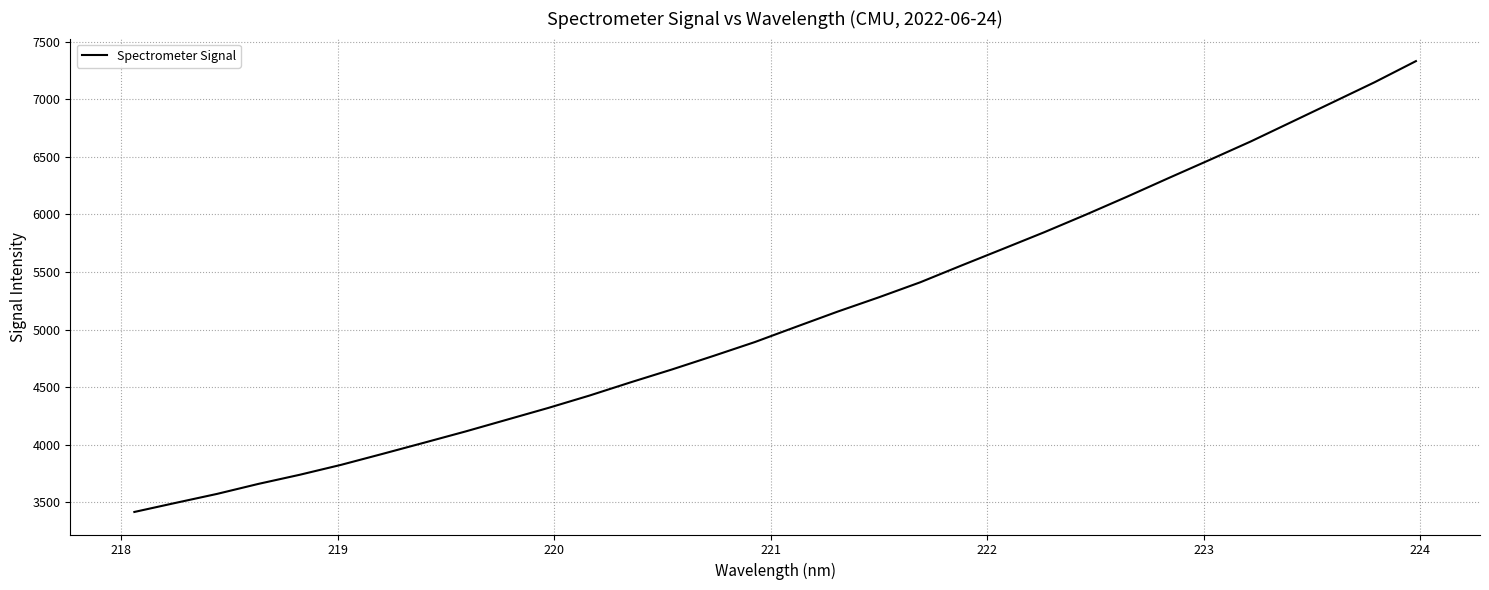

What is the minimum value shown in the chart?

3415.7